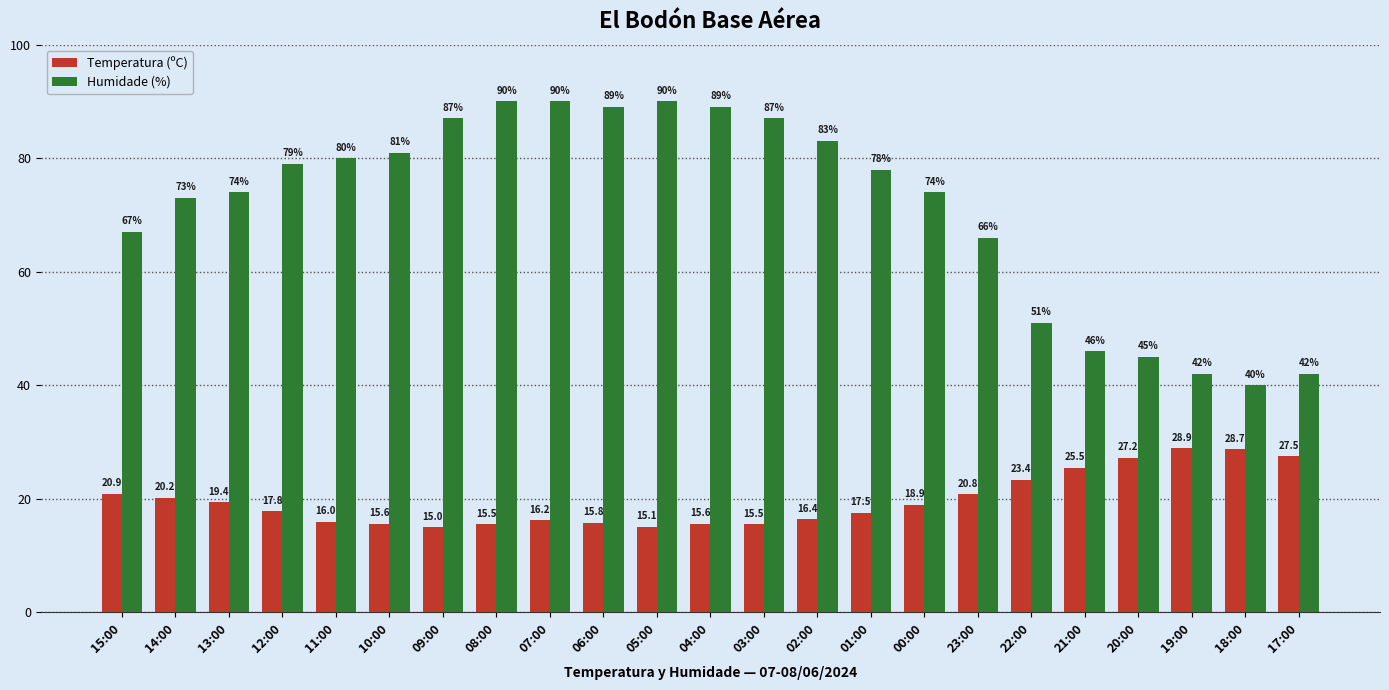

Which series has the largest range (max minus min)?

Humidade (%)